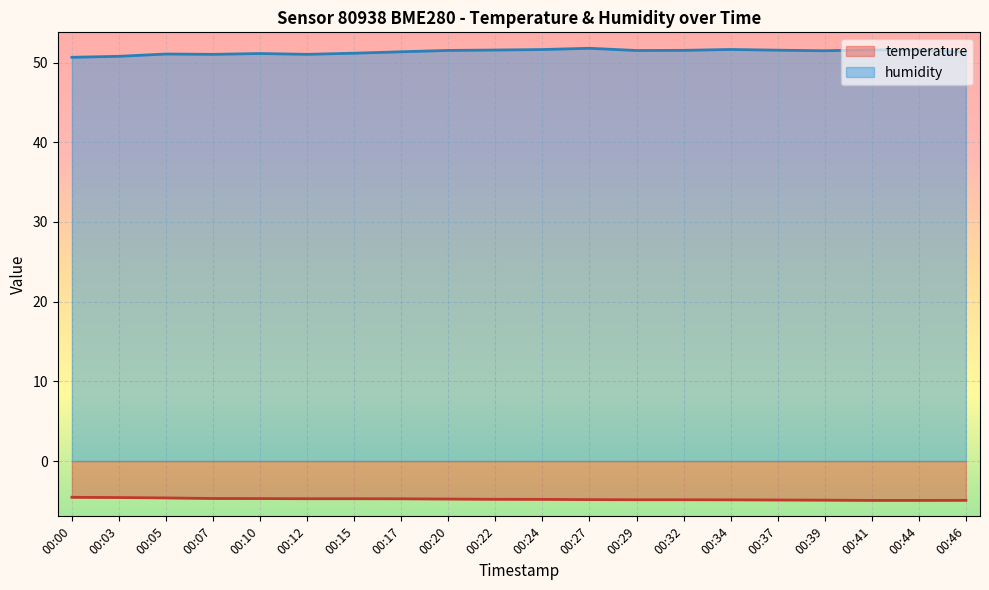

How many data points in humidity are above 51?

18